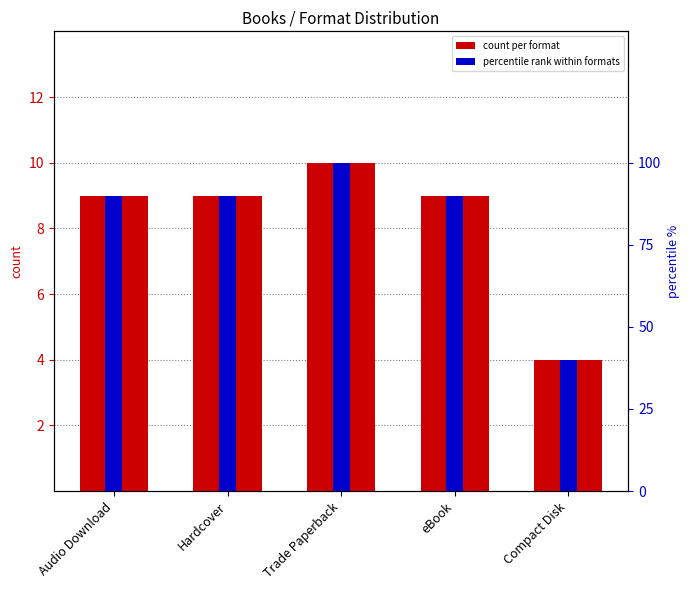

Which category has the lowest value in the count per format series?

Compact Disk